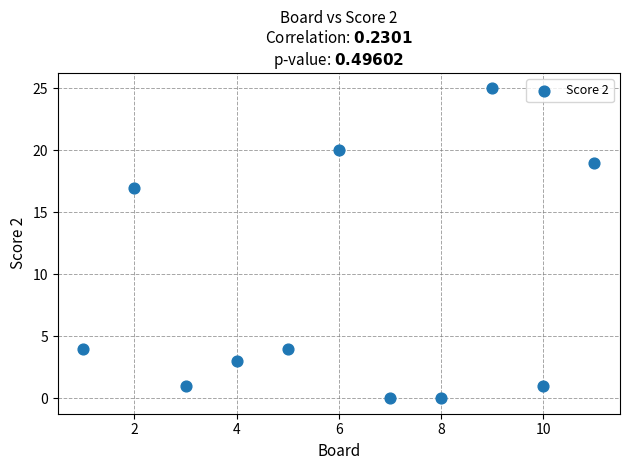

What is the average X value?

6